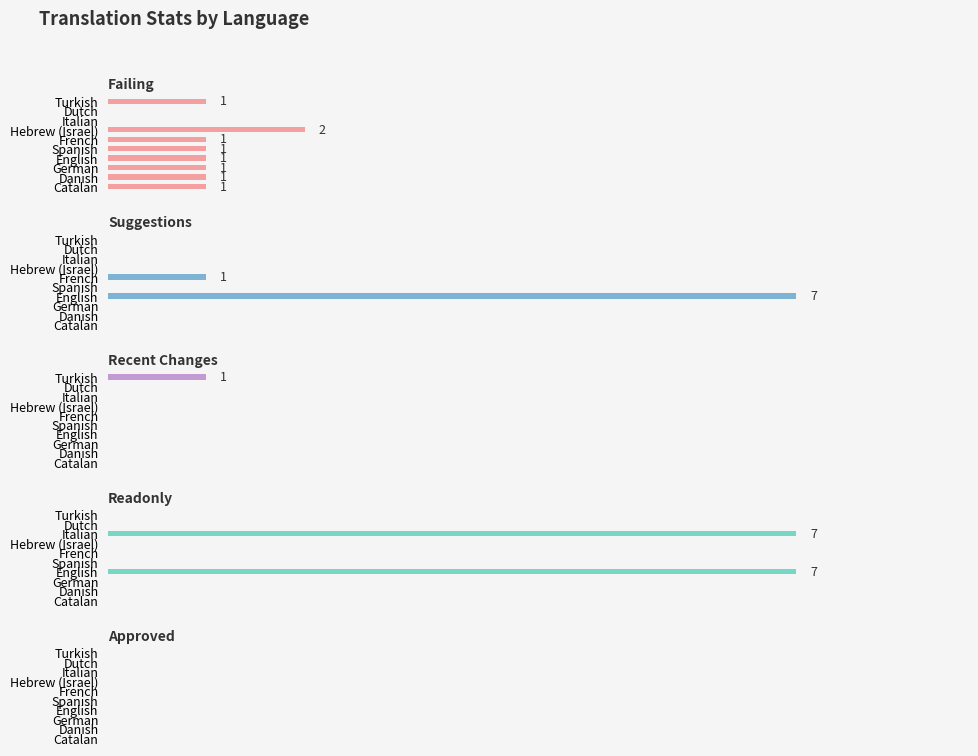

What is the difference between the second highest and minimum values in the readonly series?

7.0